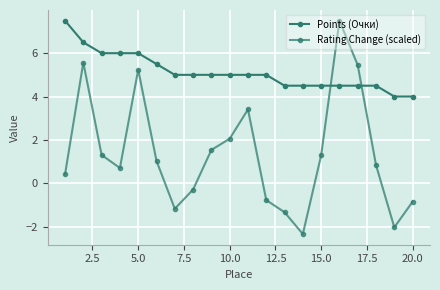

What is the average value of the Rating Change (scaled) series?

1.4